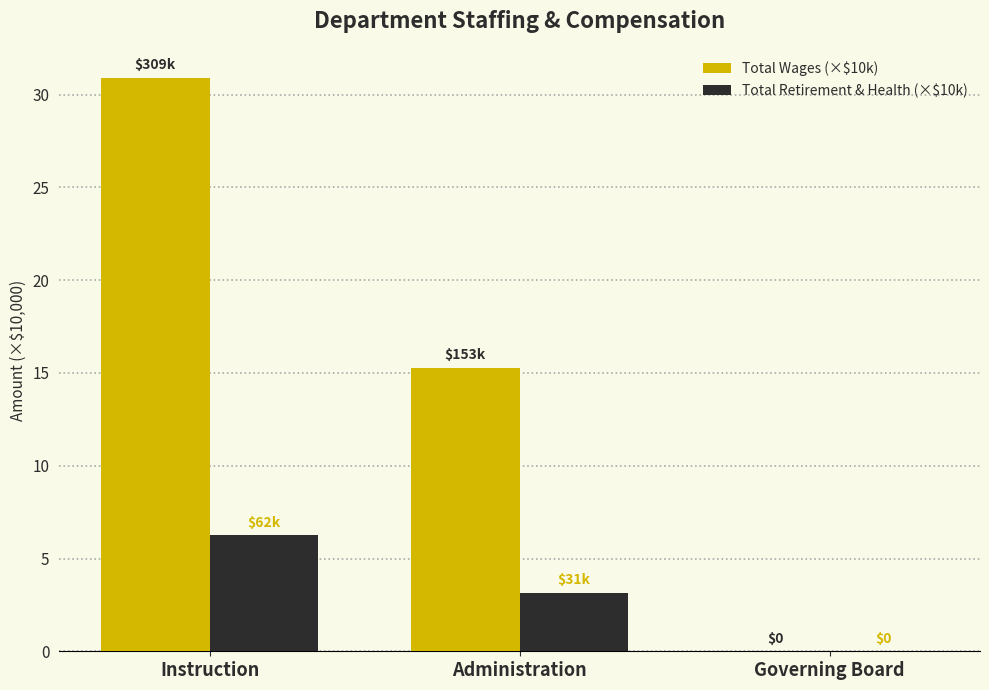

What is the highest value of the Total Retirement & Health (×$10k) series?

6.2